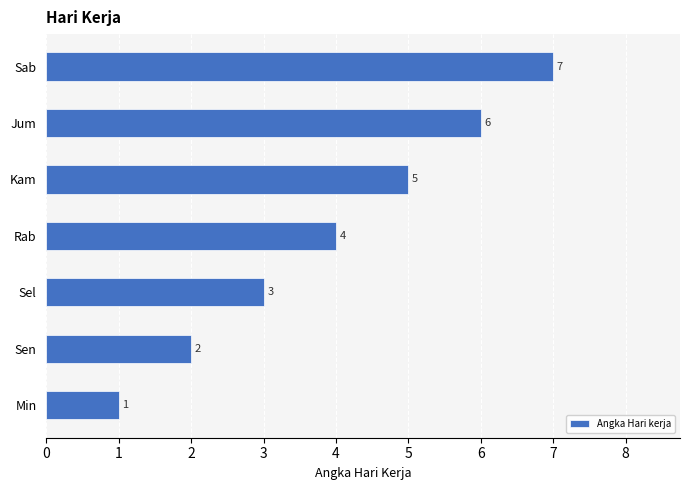

At which label is the value closest to 4?

Rab